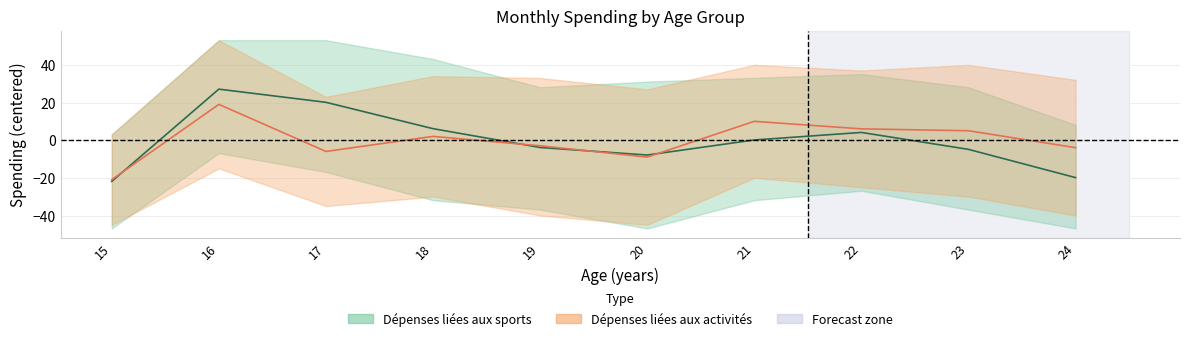

Reading left to right, transcribe all the data shown in this chart.

Dépenses liées aux sports: 15=-21.8	16=27.2	17=20.2	18=6.2	19=-3.8	20=-7.8	21=0.2	22=4.2	23=-4.8	24=-19.8
Dépenses liées aux activités: 15=-20.9	16=19.1	17=-5.9	18=2.1	19=-2.9	20=-8.9	21=10.1	22=6.1	23=5.1	24=-3.9